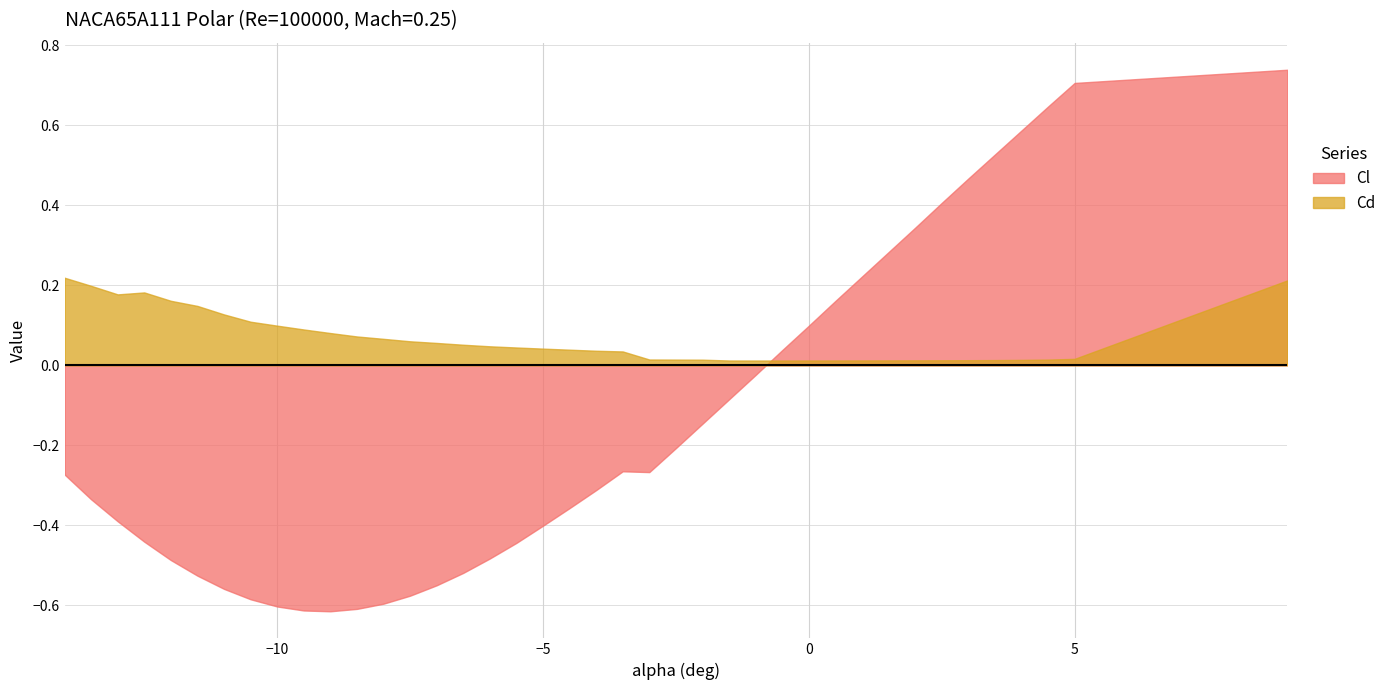

How many intersections are there between Cd and Cl?

1